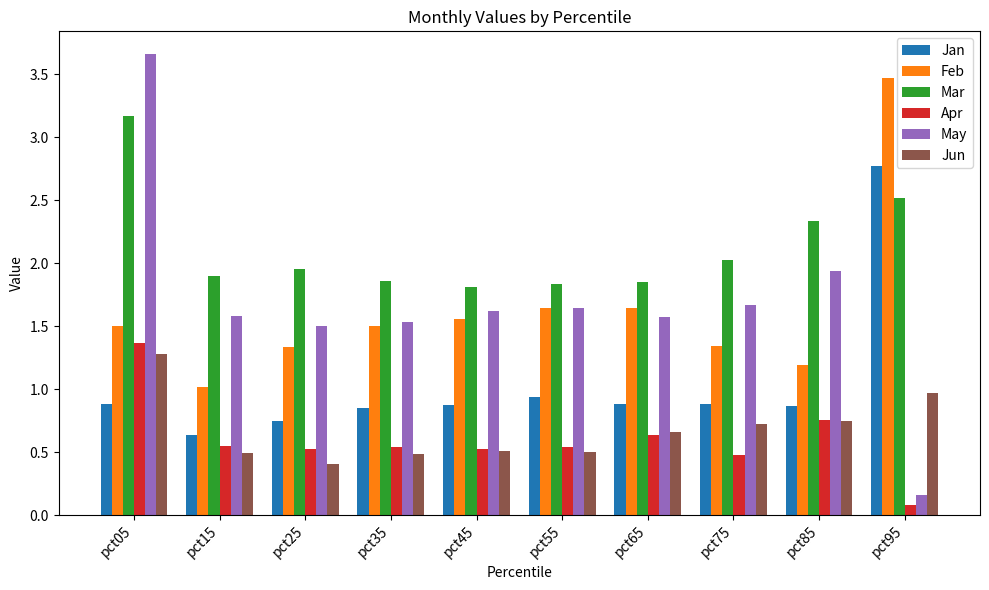

Which category has the lowest value in the Feb series?

pct15